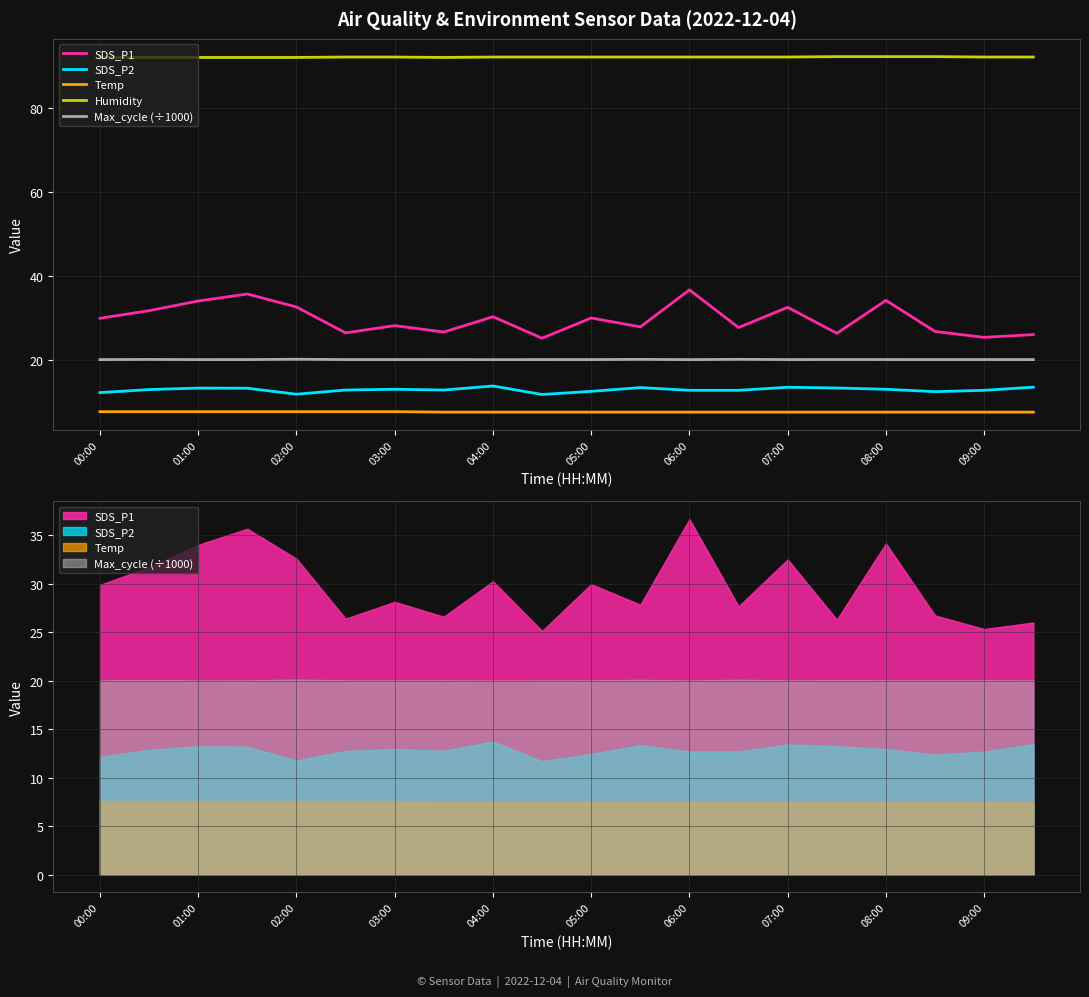

What is the maximum value shown in the chart?

92.3